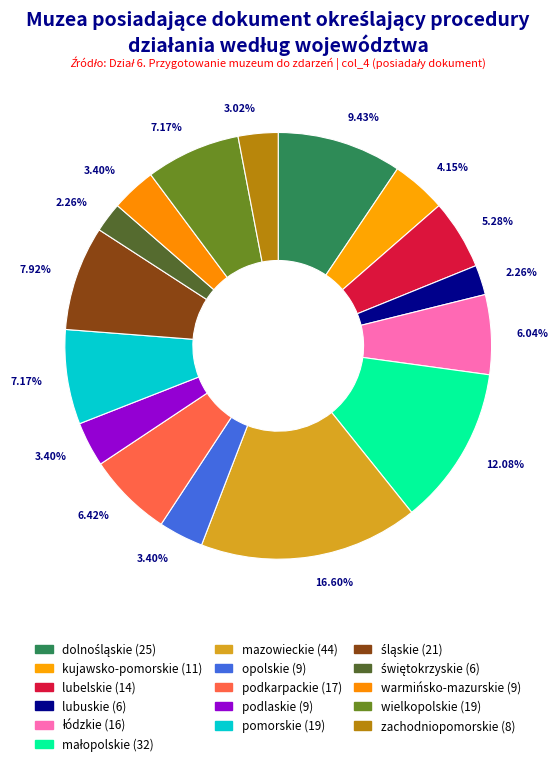

Count the number of slices in the pie.

16